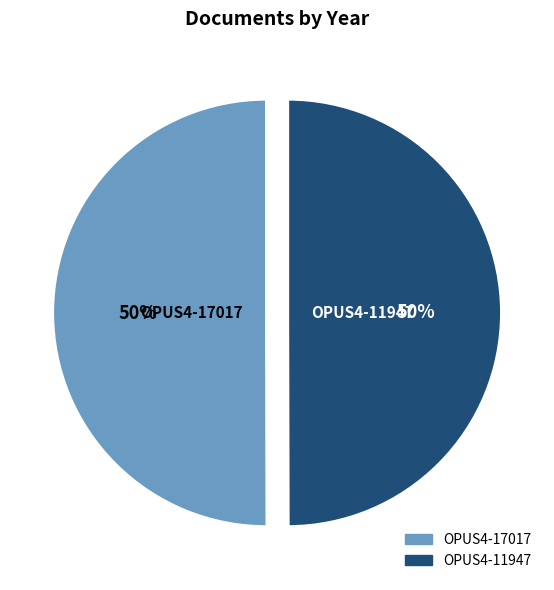

To the nearest percent, what is the combined percentage of OPUS4-11947 and OPUS4-17017?

100%